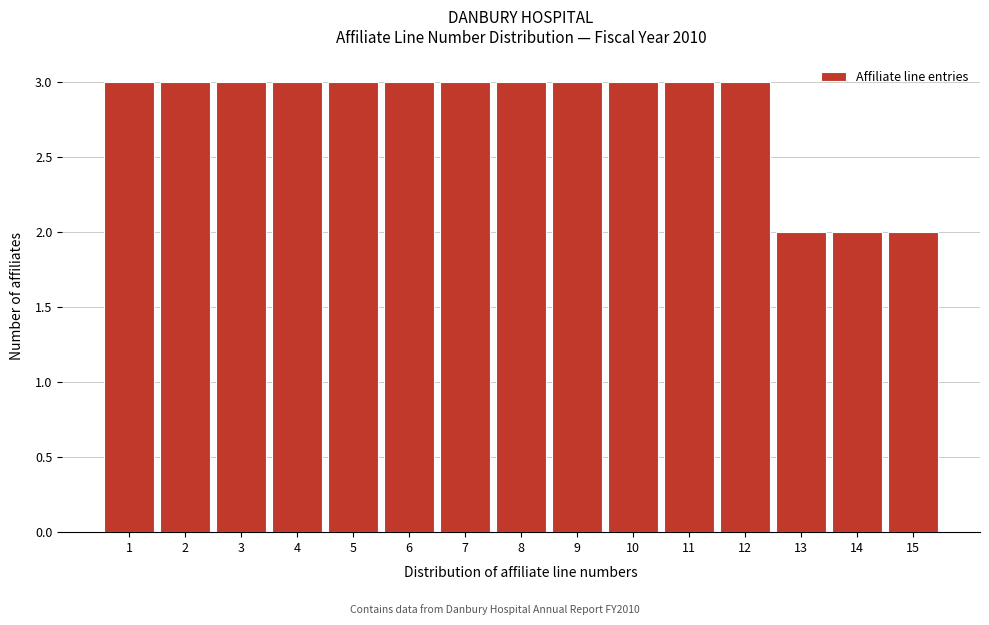

Reading right to left, what are all the values shown in this chart?

15=2	14=2	13=2	12=3	11=3	10=3	9=3	8=3	7=3	6=3	5=3	4=3	3=3	2=3	1=3